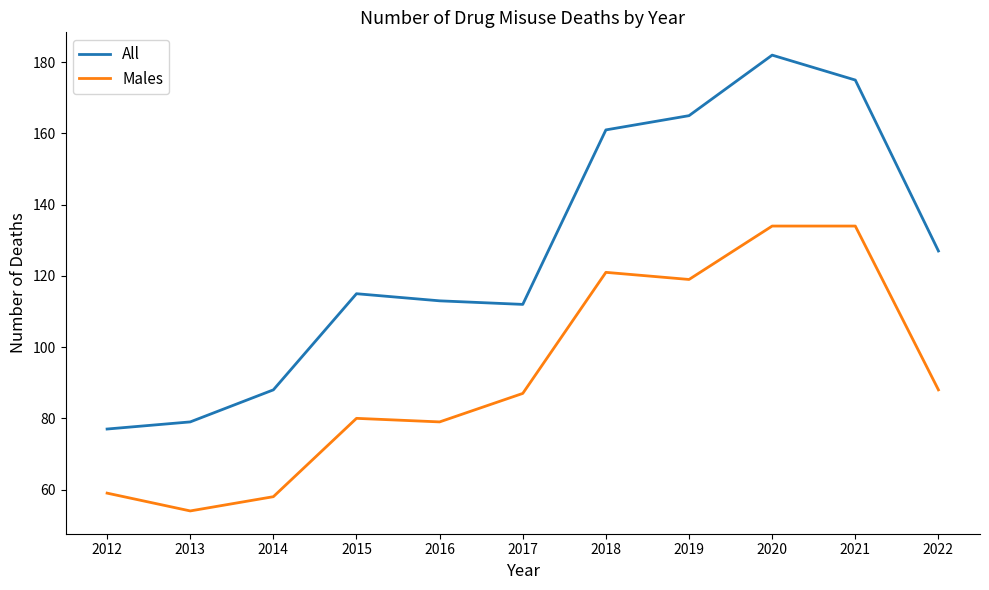

Reading left to right, extract all data points from this chart.

All: 77	79	88	115	113	112	161	165	182	175	127
Males: 59	54	58	80	79	87	121	119	134	134	88